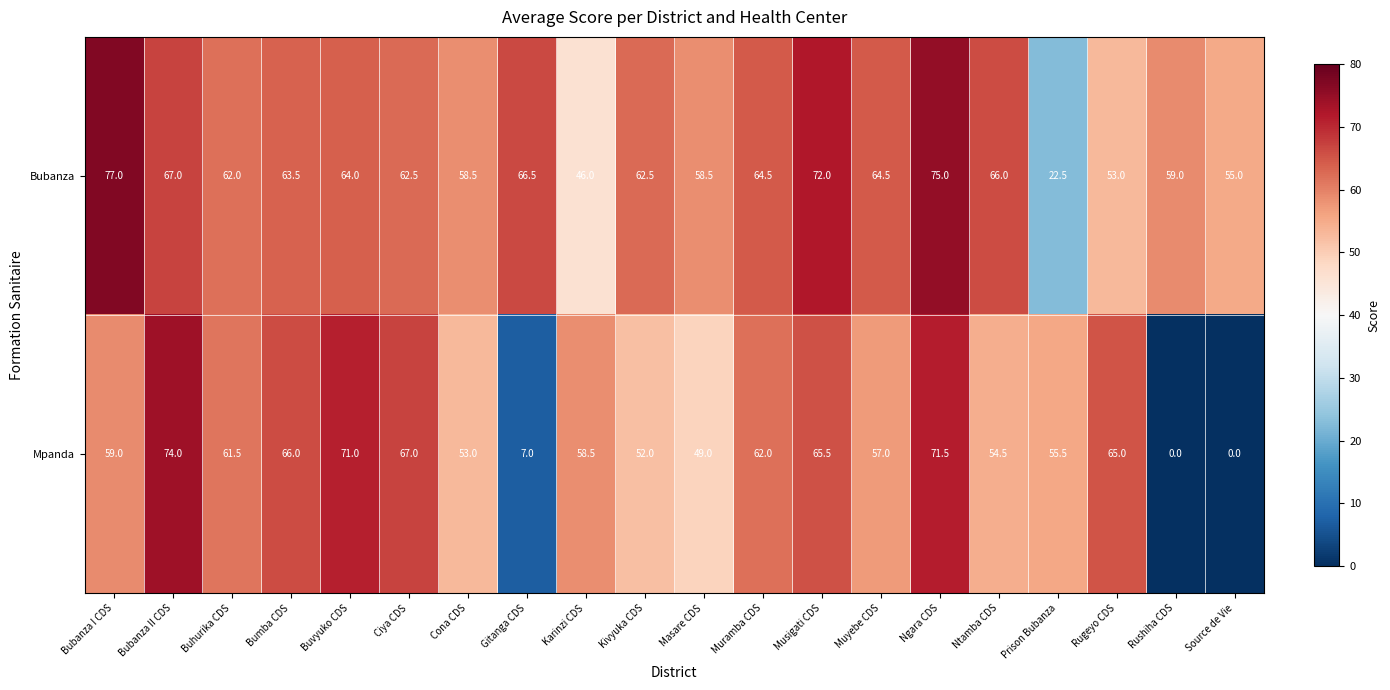

How many values in Mpanda are above zero?

18